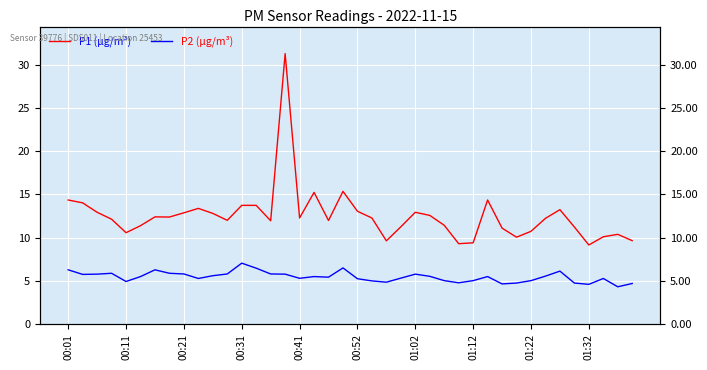

Which series has the widest spread of values?

P1 (µg/m³)